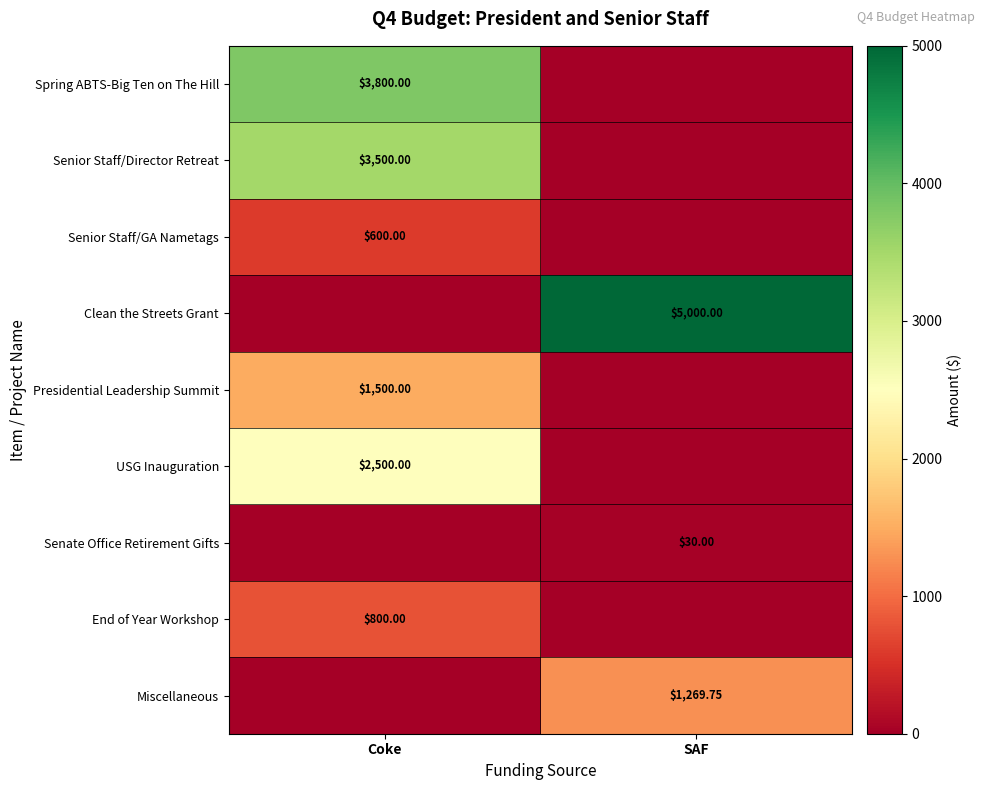

What is the sum of all Senior Staff/GA Nametags values?

600.0